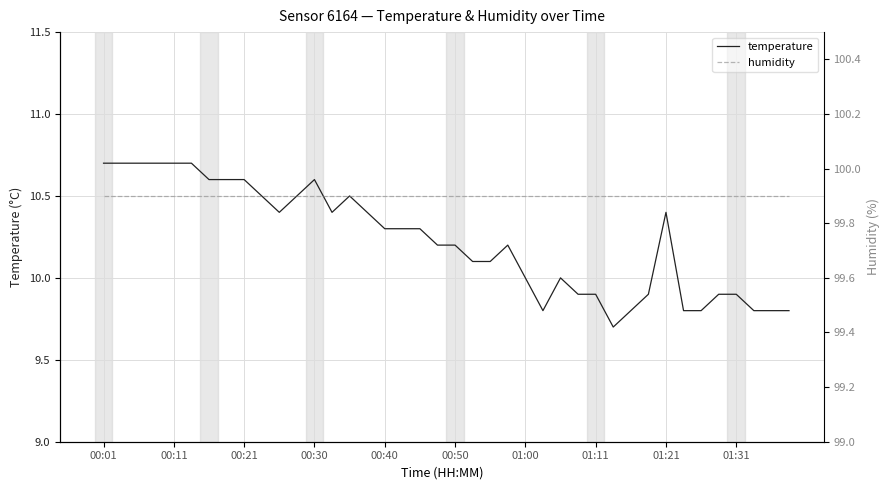

The temperature series shows 10.2 at 00:50. True or false?

True